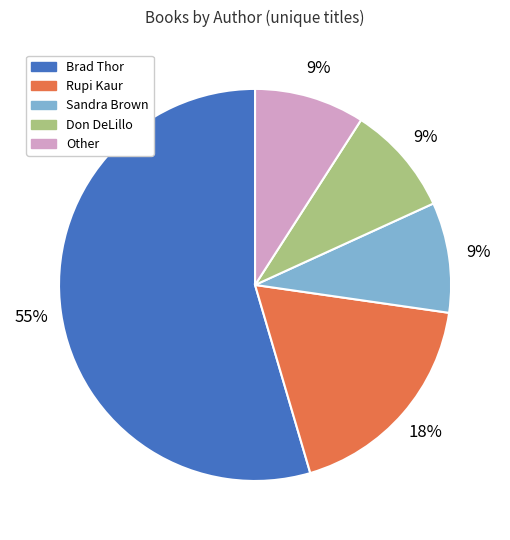

True or false: Brad Thor accounts for 55% of the total.

True